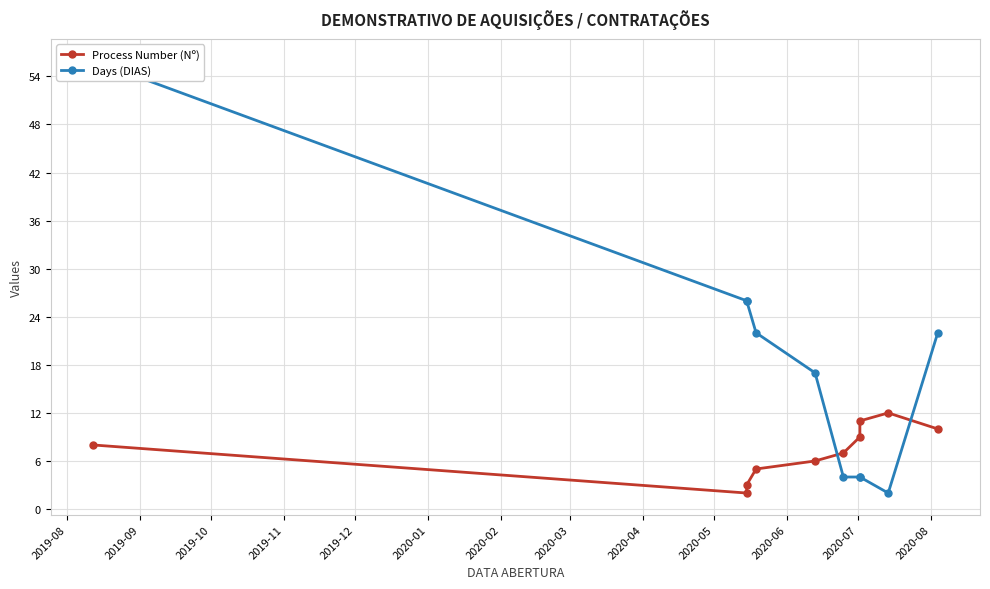

True or false: Days (DIAS) and Process Number (Nº) intersect in this chart.

True